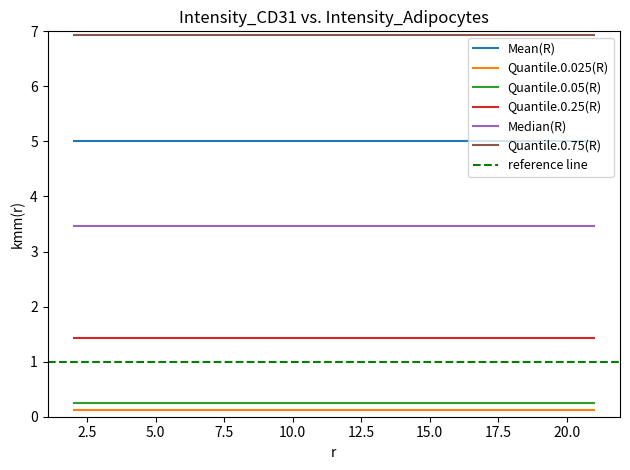

Read the Quantile.0.05(R) value at 7.

0.3